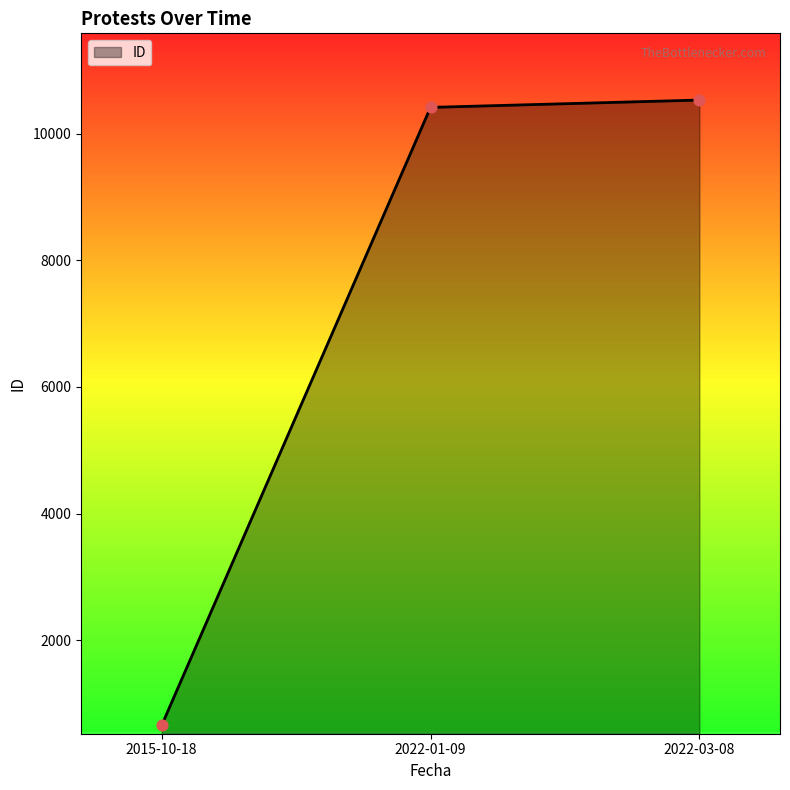

What is the change in value from 2015-10-18 to 2022-03-08?

+9868